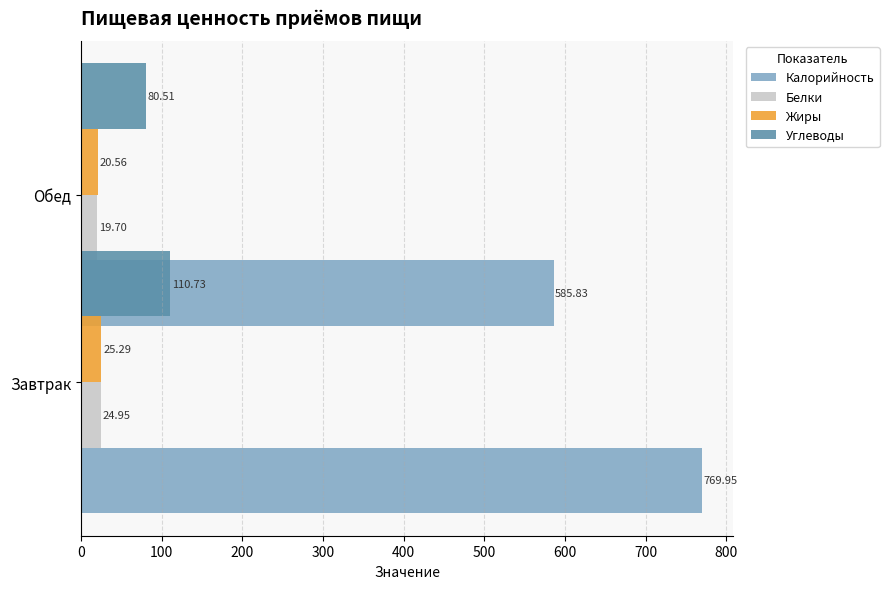

How many bars are there in each group?

4